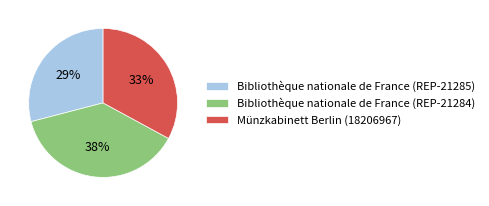

Do Bibliothèque nationale de France (REP-21284) and Bibliothèque nationale de France (REP-21285) together represent more than half of the pie?

Yes